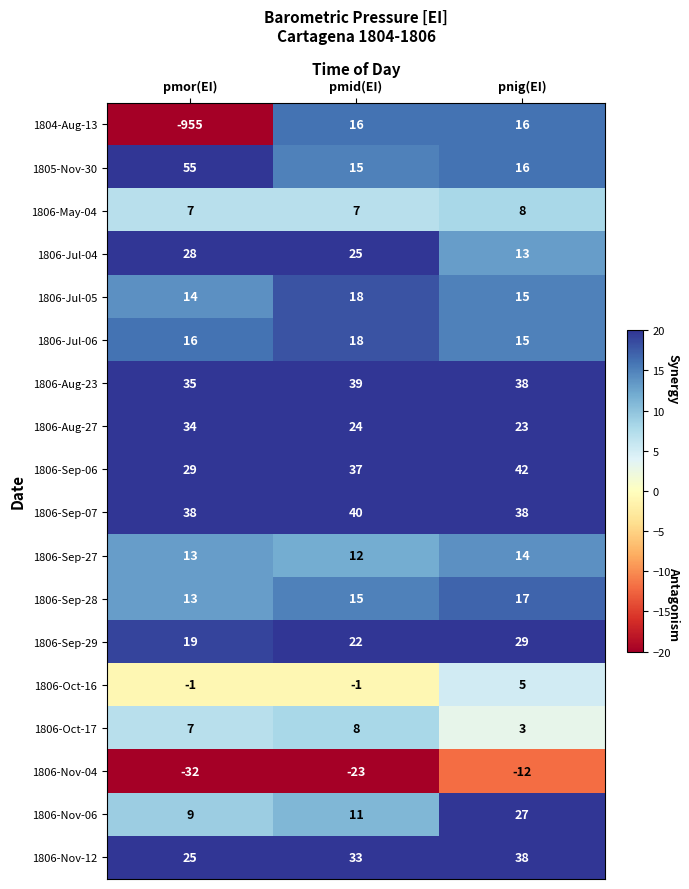

What is the difference between the highest and lowest values at pnig(EI)?

54